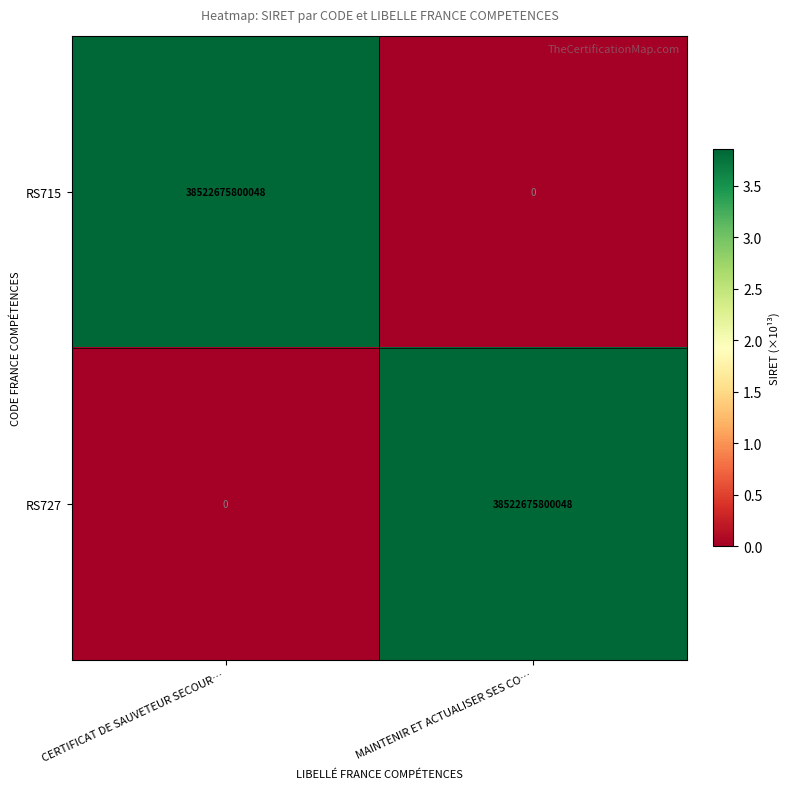

Is it true that RS727 equals 0 at CERTIFICAT DE SAUVETEUR SECOUR…?

True